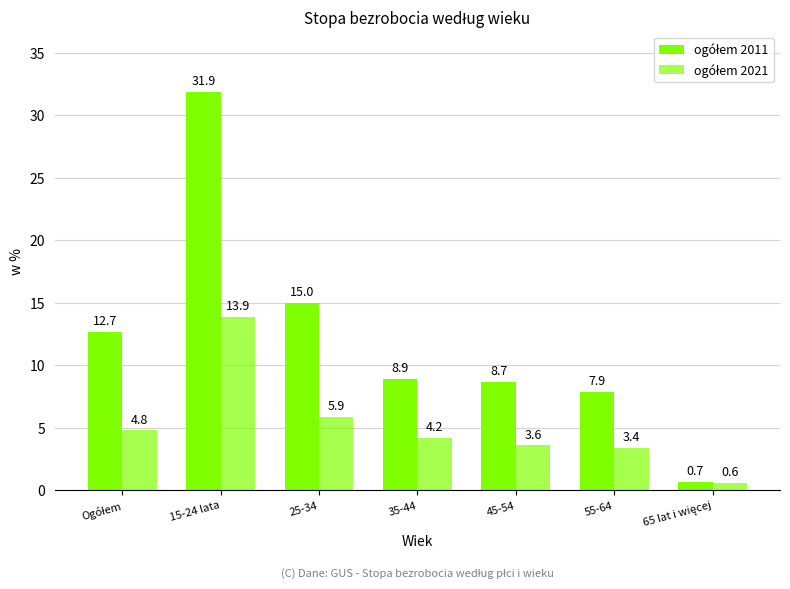

What is the total value across all series at 55-64?

11.3